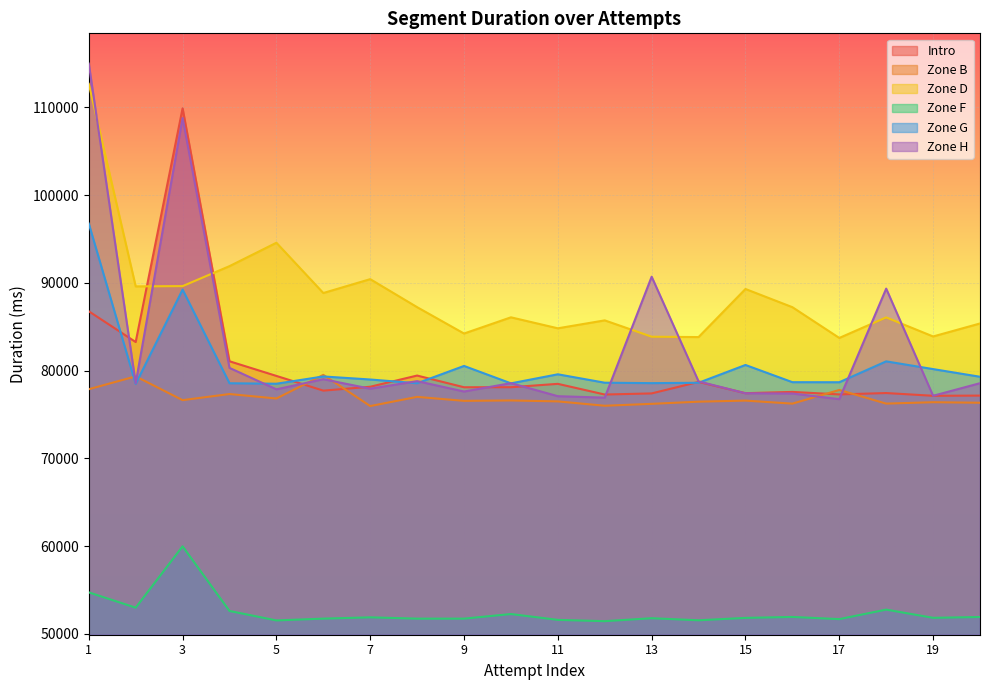

Reading right to left, extract all data points from this chart.

Intro: 20=77163	19=77143	18=77455	17=77299	16=77583	15=77440	14=78722	13=77413	12=77286	11=78503	10=78119	9=78115	8=79448	7=78173	6=77730	5=79406	4=81075	3=109905	2=83267	1=86773
Zone B: 20=76349	19=76410	18=76251	17=77806	16=76248	15=76593	14=76471	13=76224	12=76007	11=76503	10=76610	9=76565	8=77018	7=75972	6=79525	5=76833	4=77342	3=76645	2=79355	1=77890
Zone D: 20=85383	19=83902	18=86075	17=83734	16=87240	15=89312	14=83833	13=83874	12=85737	11=84833	10=86084	9=84237	8=87241	7=90434	6=88854	5=94582	4=91917	3=89640	2=89611	1=112692
Zone F: 20=51933	19=51839	18=52776	17=51691	16=51940	15=51831	14=51560	13=51794	12=51457	11=51606	10=52271	9=51746	8=51746	7=51894	6=51748	5=51543	4=52620	3=59989	2=52996	1=54741
Zone G: 20=79311	19=80185	18=81065	17=78686	16=78693	15=80654	14=78625	13=78583	12=78633	11=79591	10=78561	9=80543	8=78571	7=78999	6=79345	5=78517	4=78571	3=89244	2=78494	1=96768
Zone H: 20=78577	19=77144	18=89356	17=76759	16=77400	15=77430	14=78783	13=90714	12=76931	11=77096	10=78583	9=77629	8=78812	7=77950	6=79033	5=77878	4=80321	3=108797	2=78577	1=114997